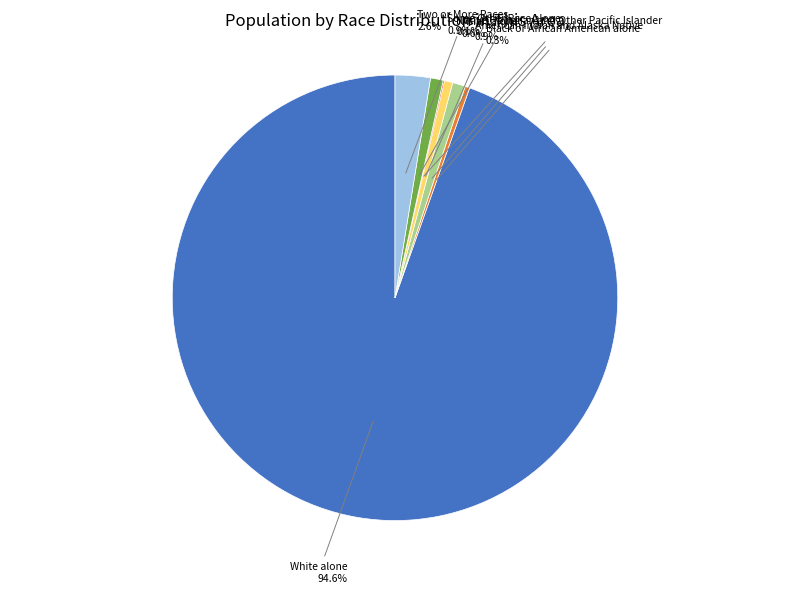

Is it true that White alone is 88% of the pie?

False